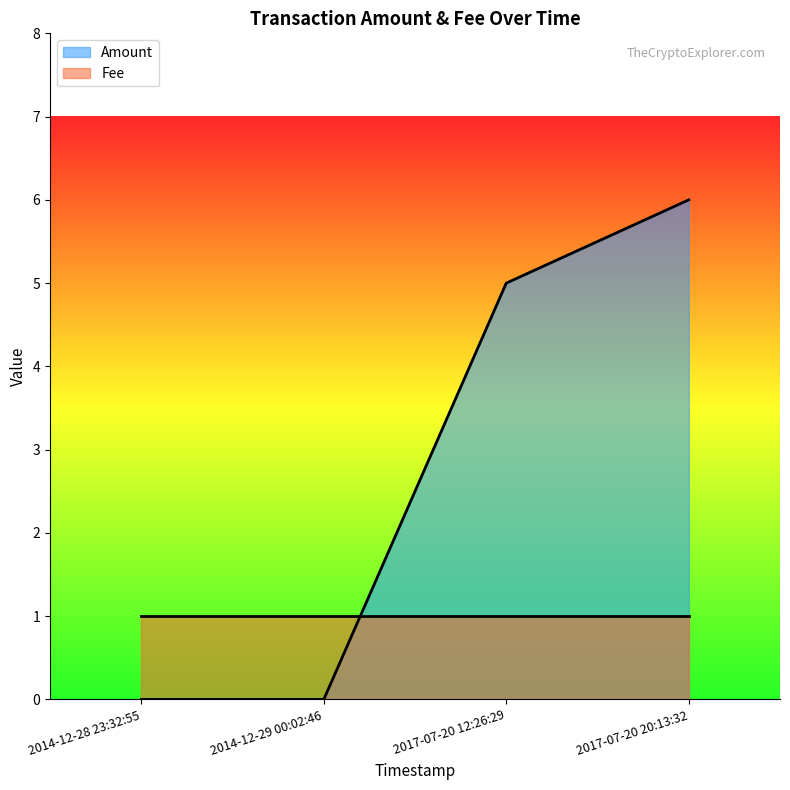

Count the values in the range 0 to 6.

4